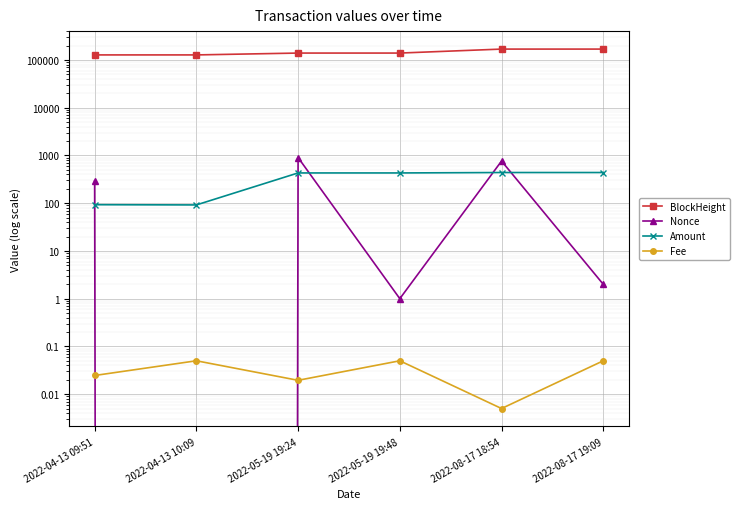

At which label is Fee closest to 0?

2022-08-17 18:54